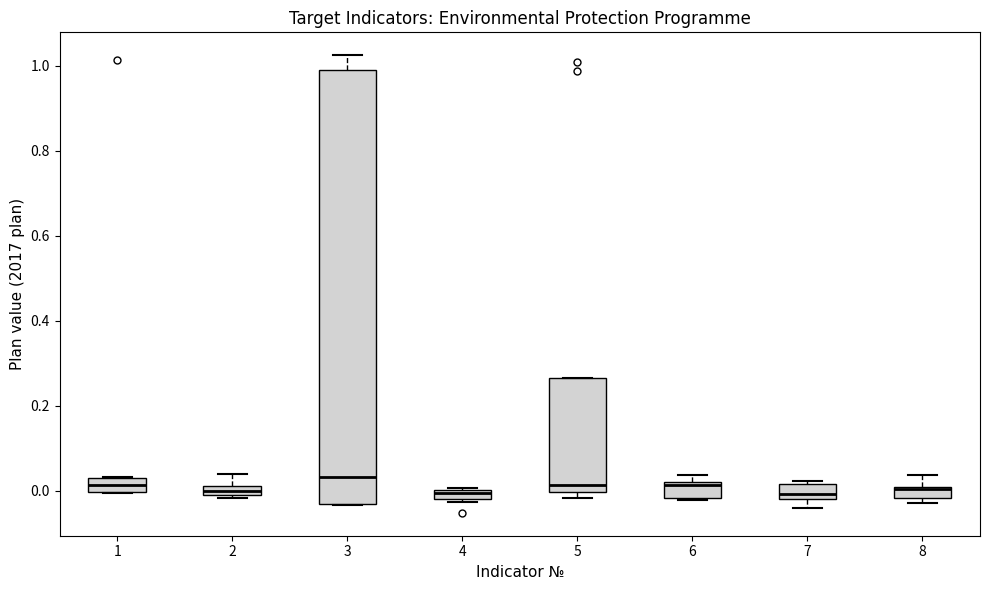

Where is the lower edge of the box at x = 8 on the y-axis? The values are not printed on the chart, so give them approximately, as read against the axis.

-0.02